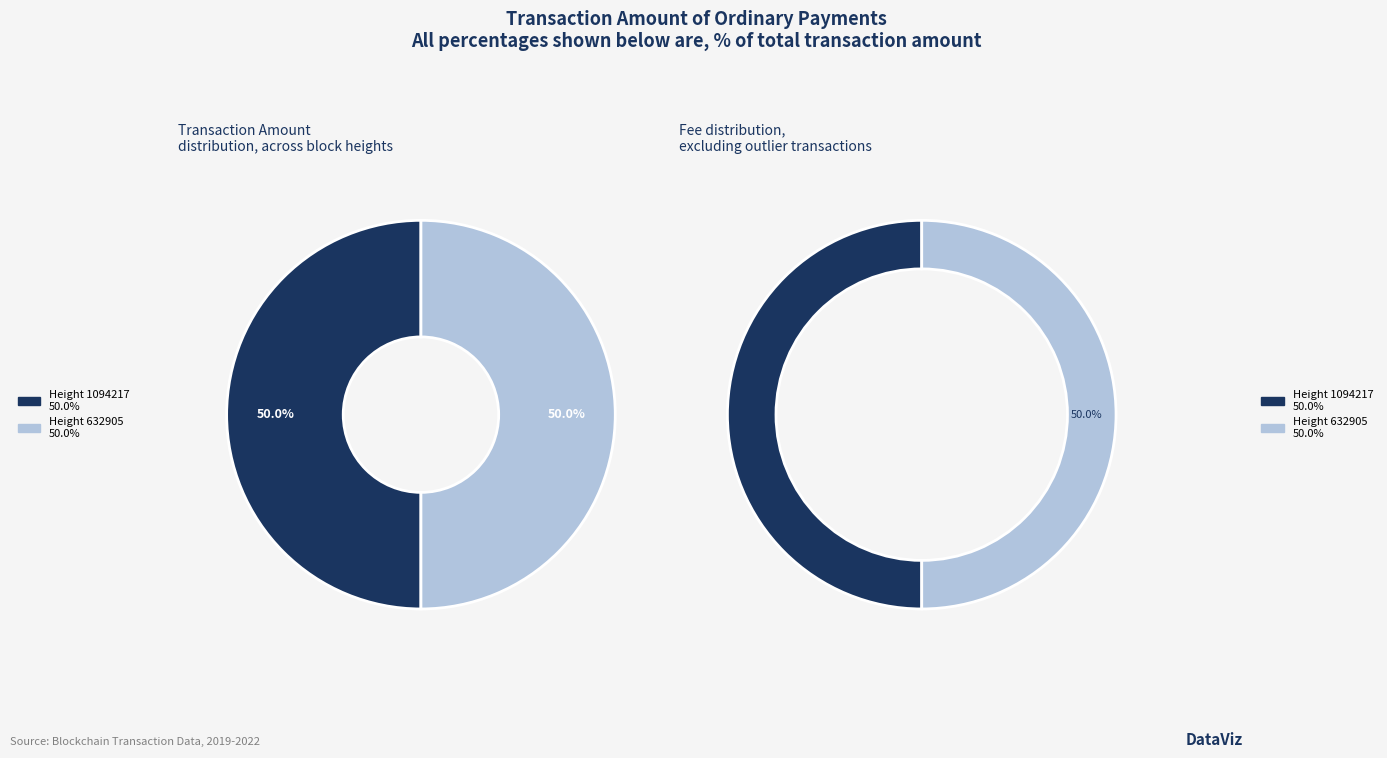

Approximately how many times larger is the value at Height 1094217 compared to Height 632905?

1.0